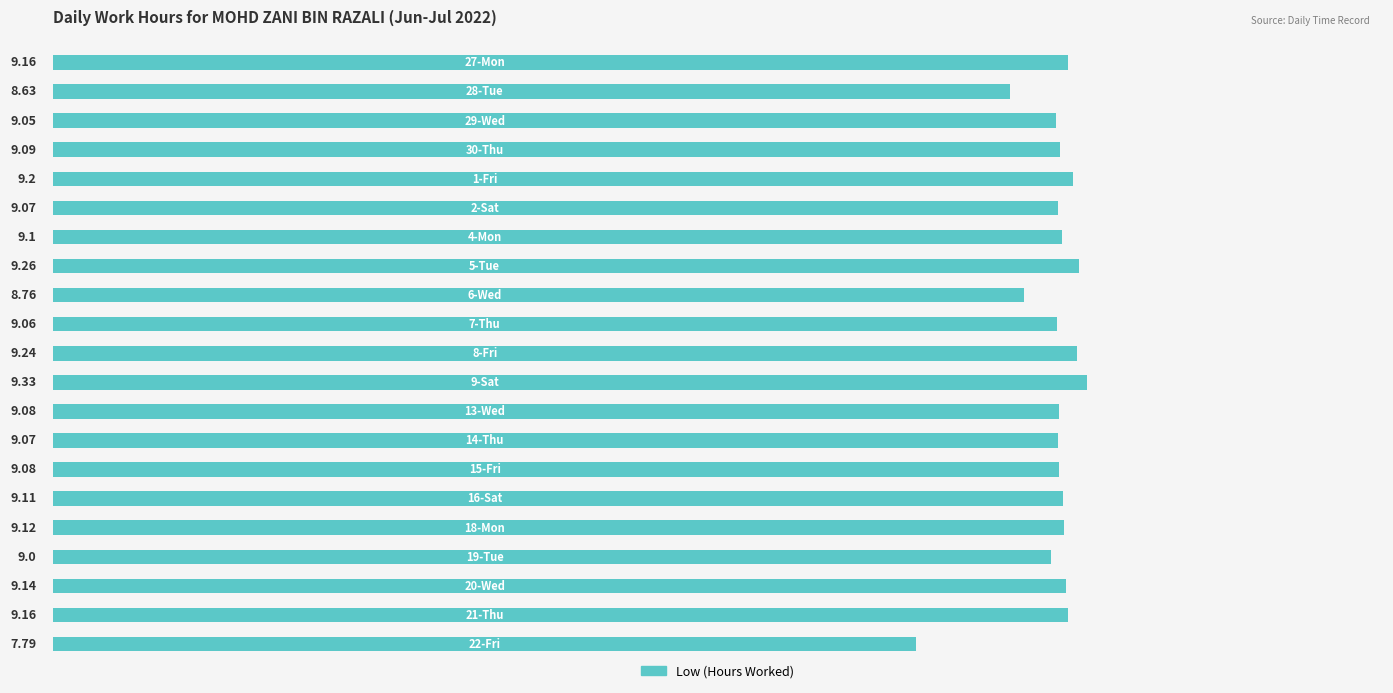

What is the average value?

9.0